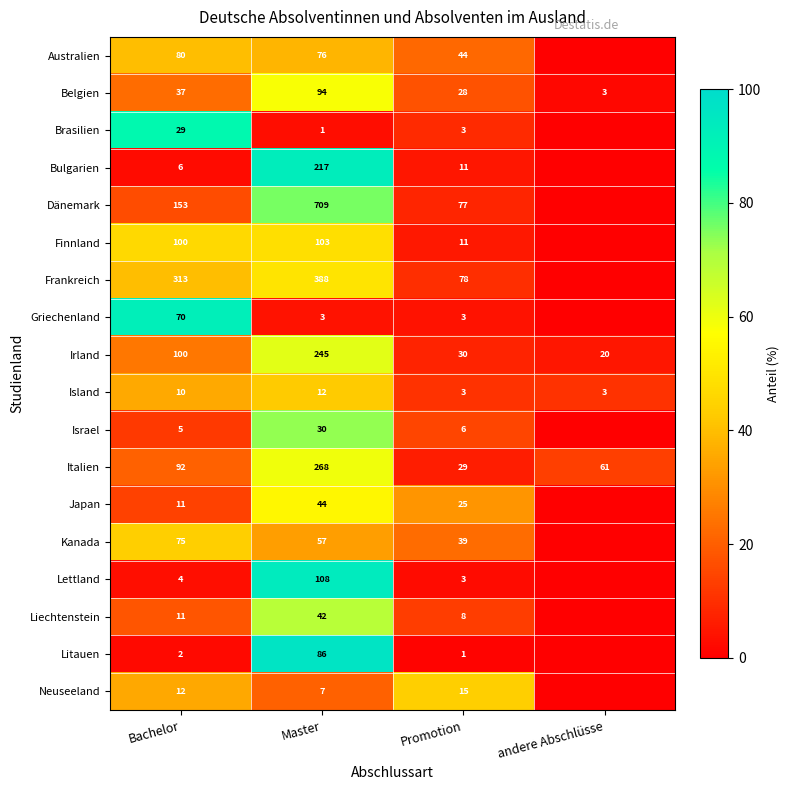

The Neuseeland series shows 12 at Bachelor. True or false?

True